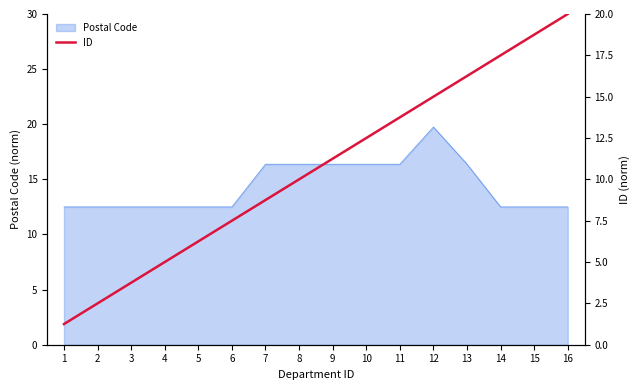

How many lines are shown in the chart?

1